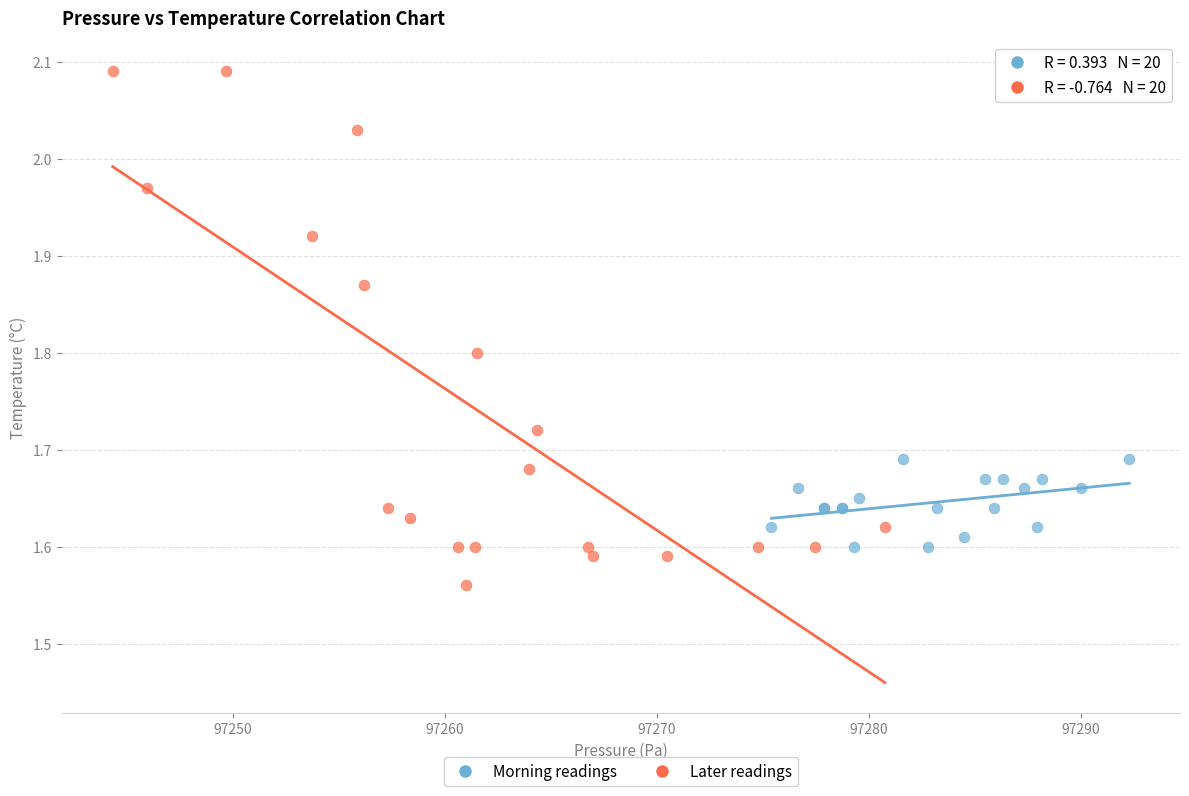

Which series reaches the minimum Y coordinate?

Later readings